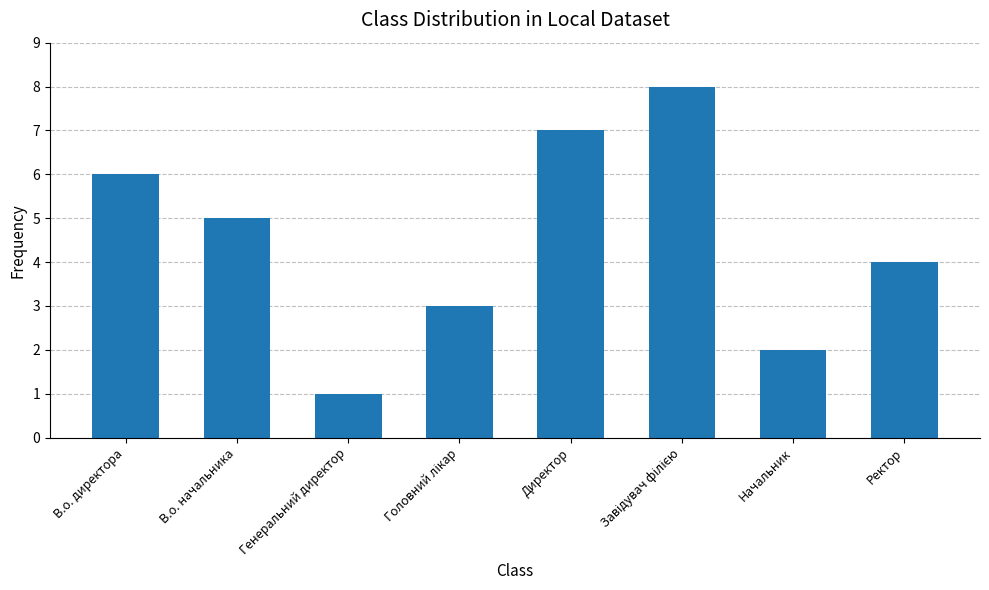

Which has a higher value, В.о. директора or Генеральний директор?

В.о. директора